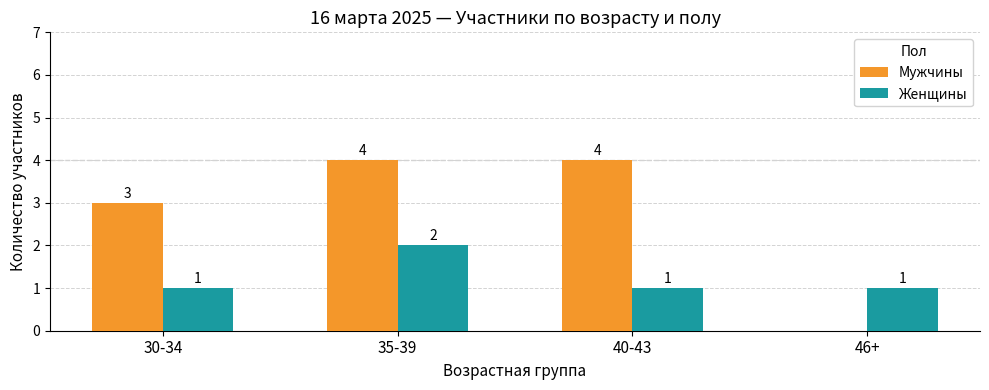

Does the chart contain stacked bars?

No